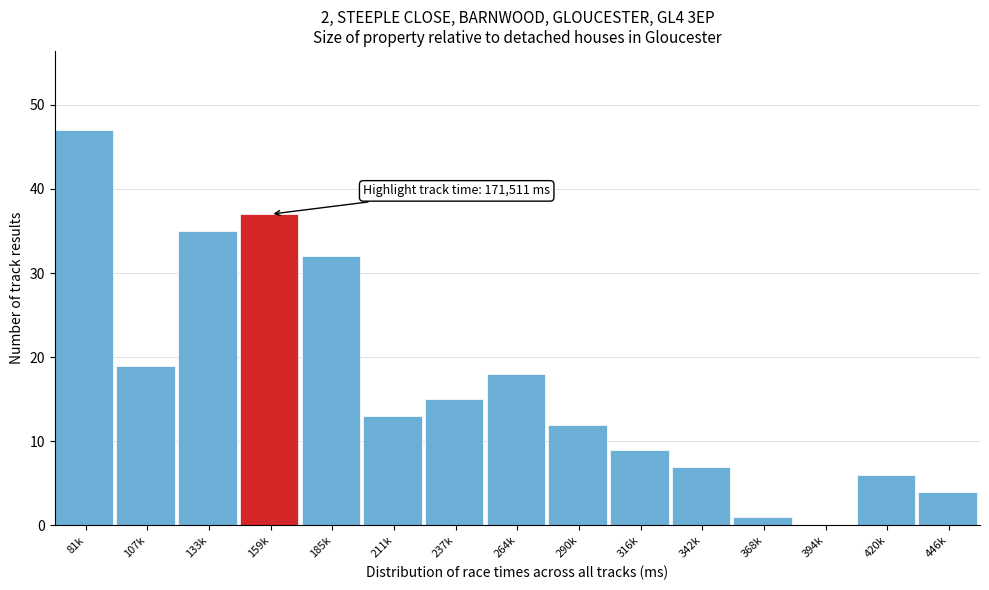

Reading right to left, list all the values displayed in this chart.

446k=4	420k=6	394k=0	368k=1	342k=7	316k=9	290k=12	264k=18	237k=15	211k=13	185k=32	159k=37	133k=35	107k=19	81k=47